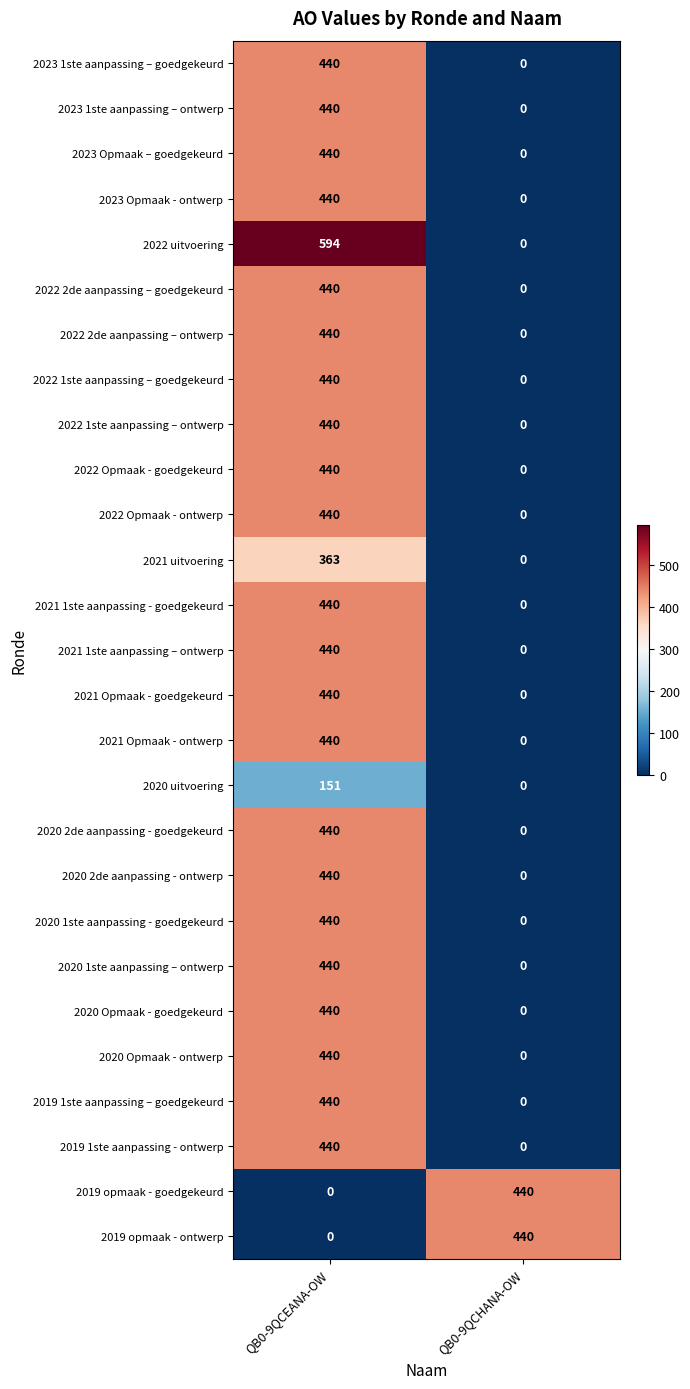

What is the difference between the 2020 Opmaak - goedgekeurd values at QB0-9QCEANA-OW and QB0-9QCHANA-OW?

440